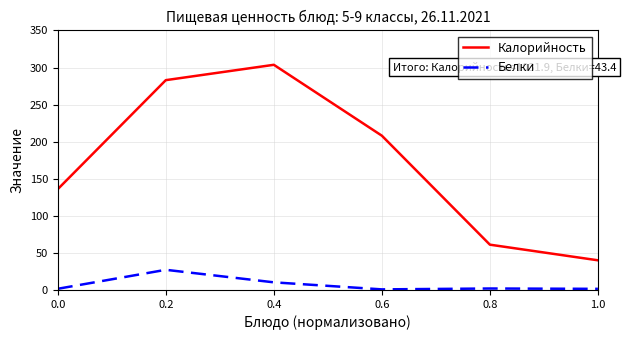

True or false: Калорийность and Белки intersect in this chart.

False